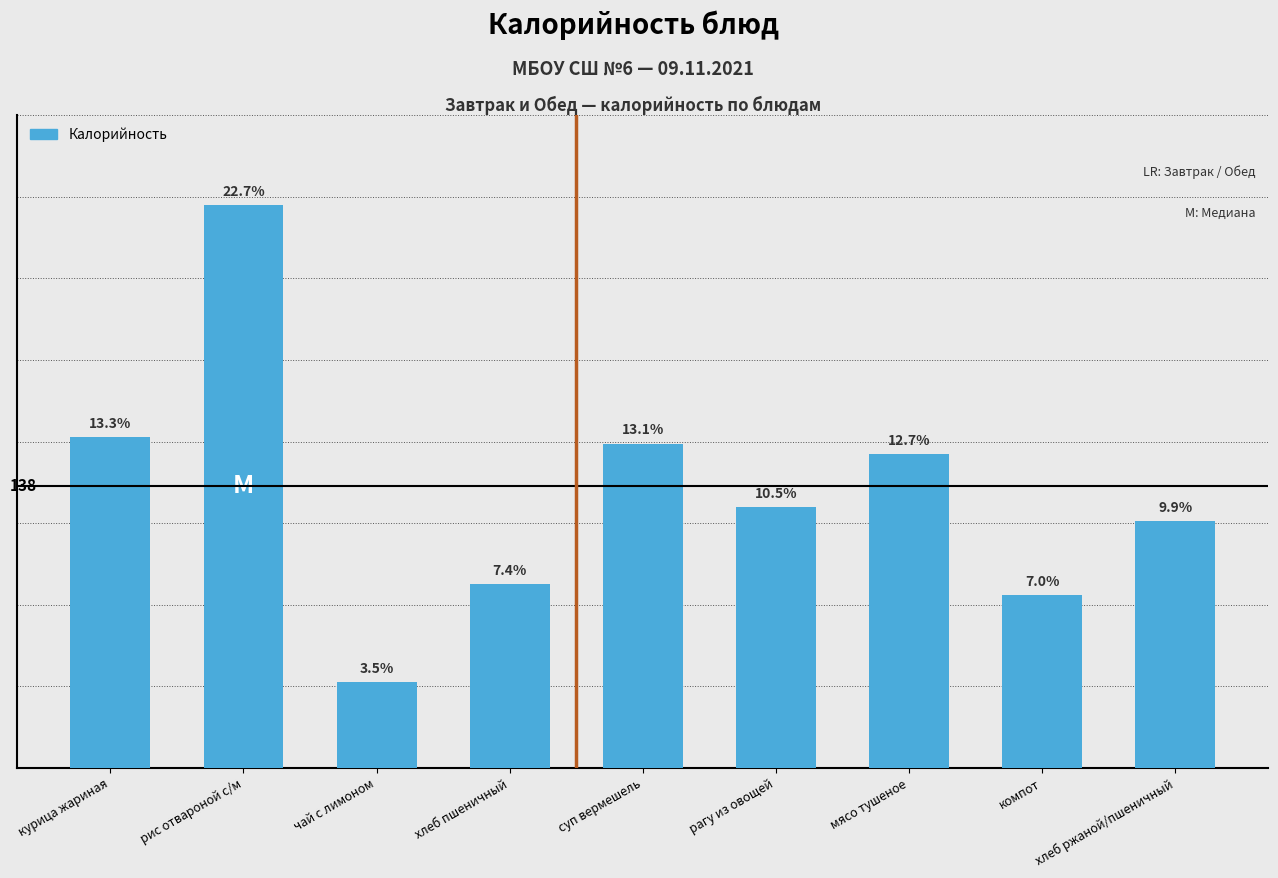

Reading right to left, transcribe all the data shown in this chart.

121	85	154	128	159	90	42	276	162